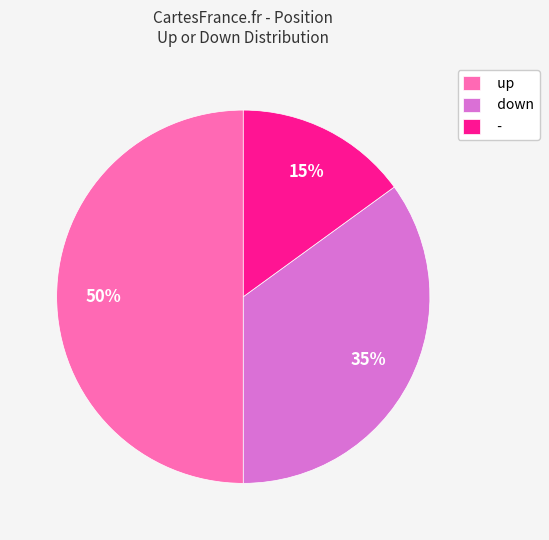

Do up and - together represent more than half of the pie?

Yes